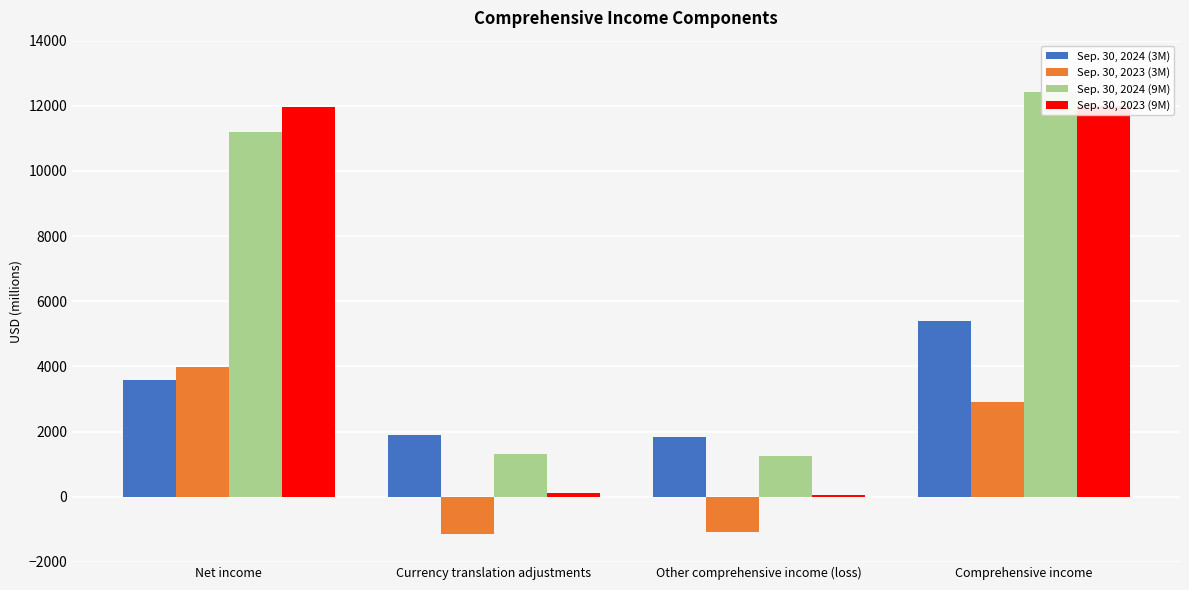

What value does the Sep. 30, 2024 (3M) series have at Comprehensive income, to the nearest 10?

5400